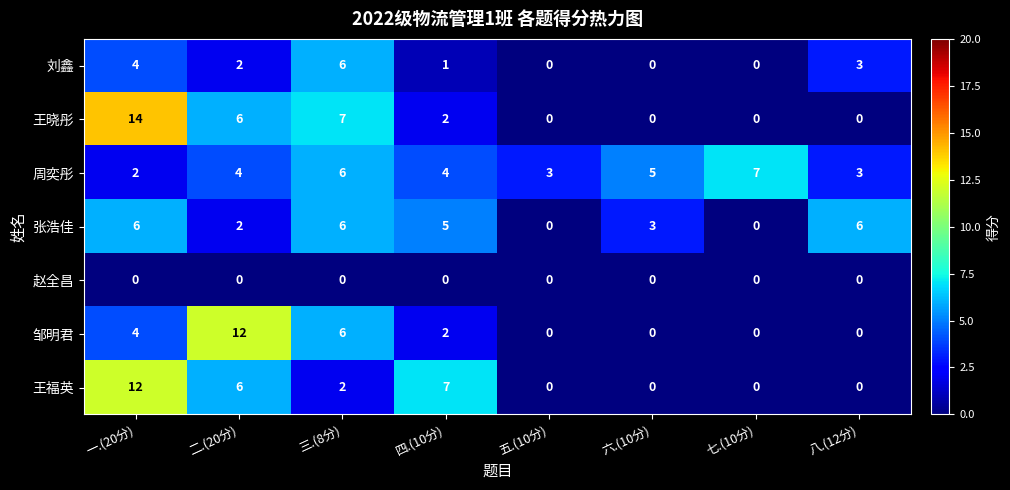

At how many categories does at least one series exceed 8?

2